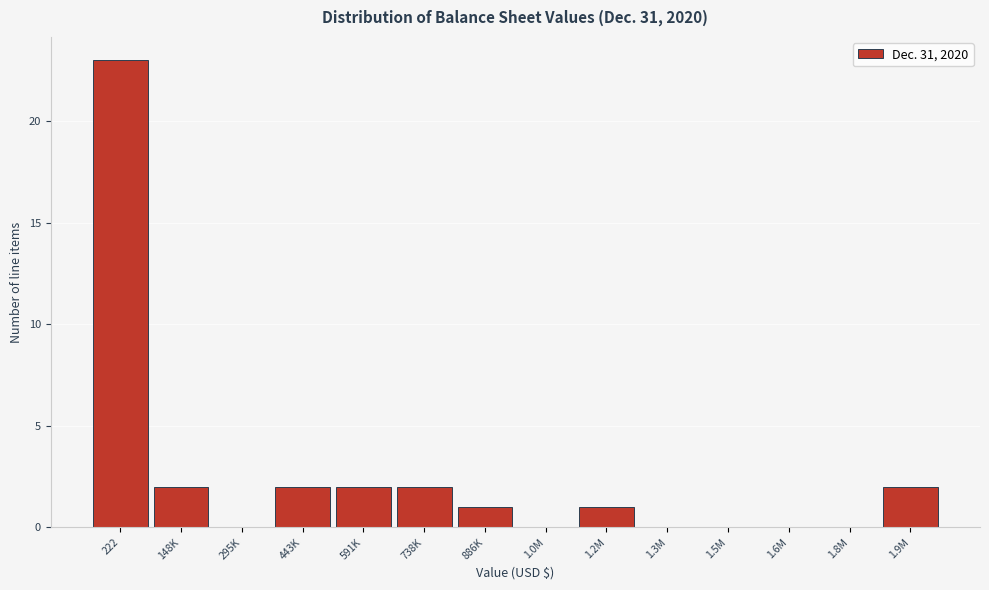

Reading right to left, what are all the values shown in this chart?

1.9M=2	1.8M=0	1.6M=0	1.5M=0	1.3M=0	1.2M=1	1.0M=0	886K=1	738K=2	591K=2	443K=2	295K=0	148K=2	222=23